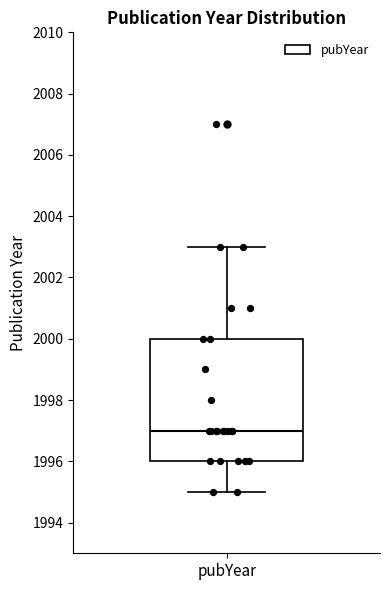

Read this box plot against the y-axis: the position of the median line, the range covered by the box, and the ends of both whiskers. The values are not printed on the chart, so give them approximately, as read against the axis.

median 1997, box 1996 to 2000, whiskers 1995 to 2003